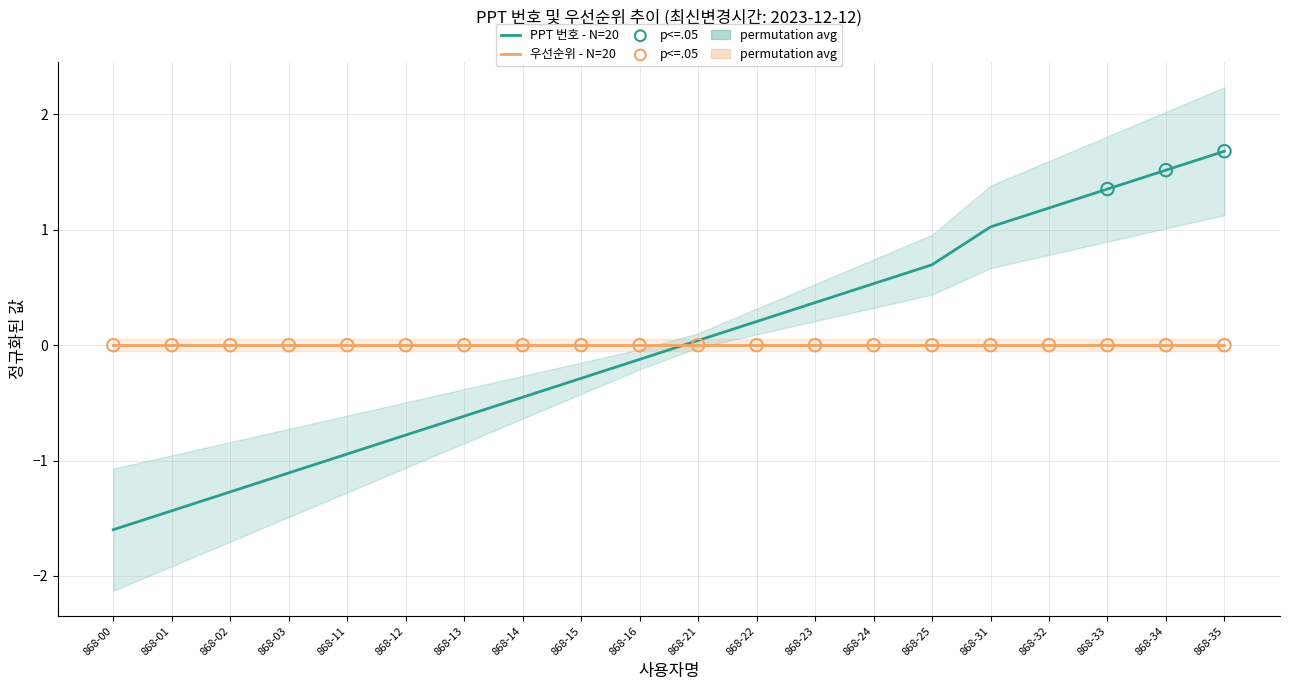

Which has a higher value, 868-11 or 868-14?

868-14